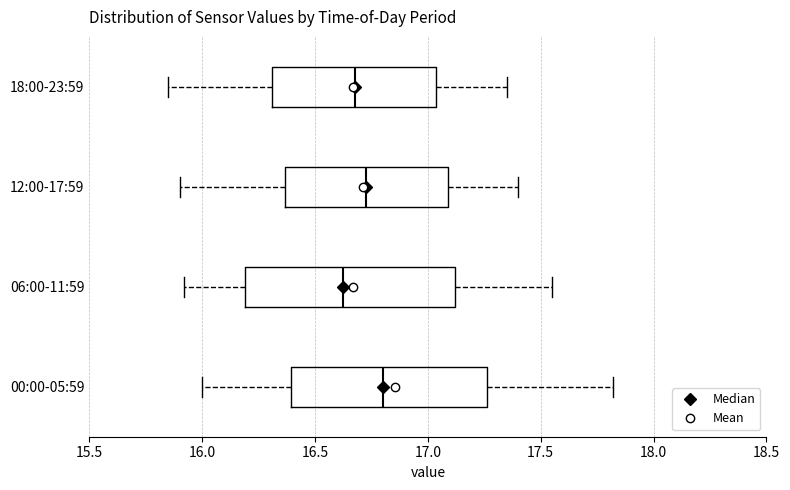

Reading bottom to top, transcribe this box plot: for each box, give where its median line is, the range the box spans, and where its two whiskers end, as read against the x-axis. The values are not printed on the chart, so give them approximately, as read against the axis.

00:00-05:59: median 16.80, box 16.40 to 17.25, whiskers 16.00 to 17.80
06:00-11:59: median 16.65, box 16.20 to 17.10, whiskers 15.90 to 17.55
12:00-17:59: median 16.75, box 16.35 to 17.10, whiskers 15.90 to 17.40
18:00-23:59: median 16.70, box 16.30 to 17.05, whiskers 15.85 to 17.35